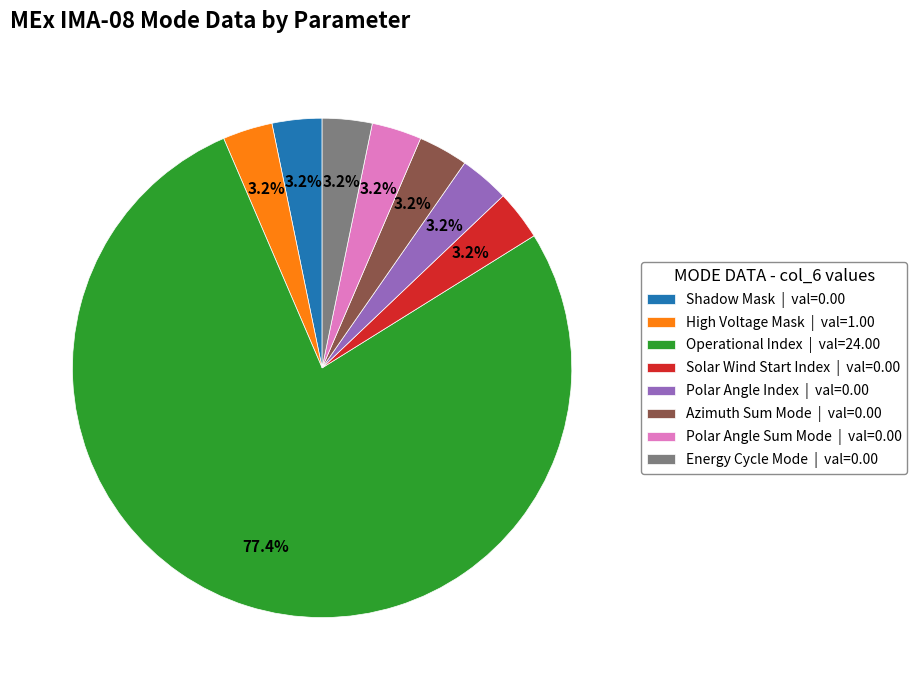

What is the largest slice in the pie chart?

Operational Index